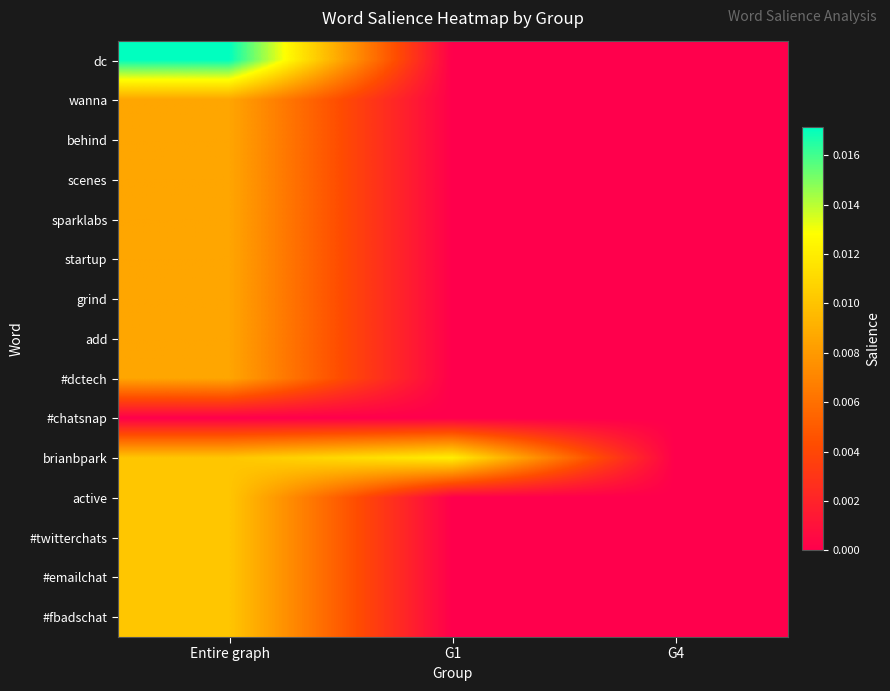

Which series has the widest spread of values?

dc